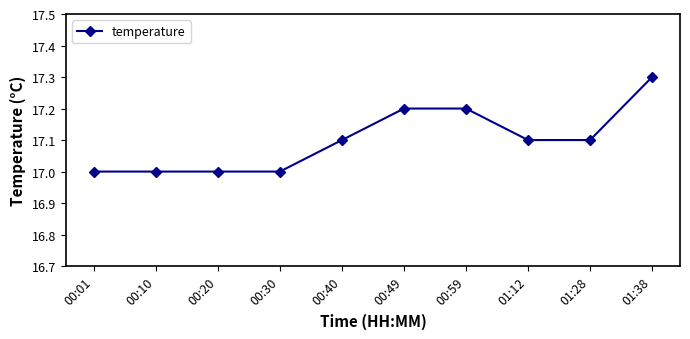

What is the sum of all values?

171.0